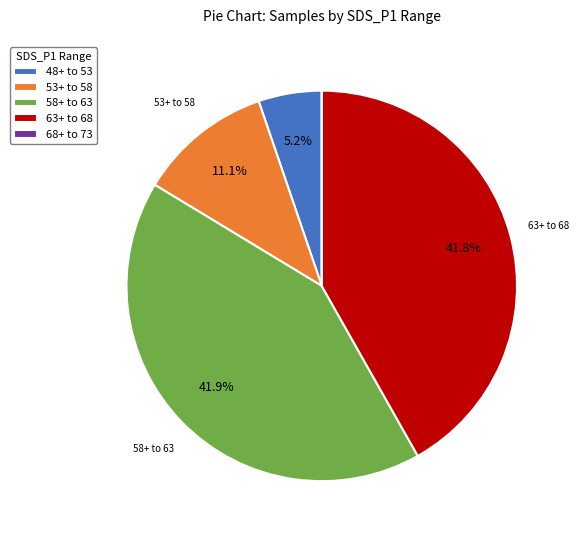

Do 48+ to 53 and 58+ to 63 together represent more than half of the pie?

No